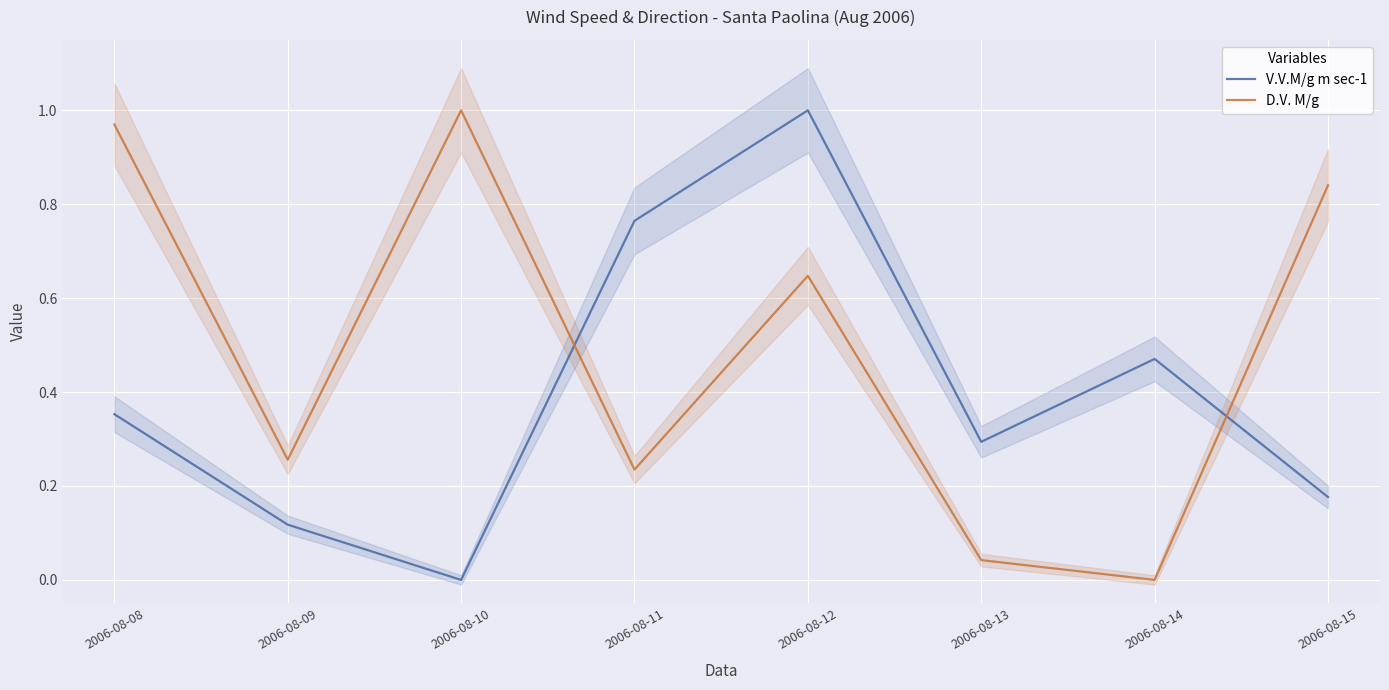

After their last crossing, which series has the higher values: V.V.M/g m sec-1 or D.V. M/g?

D.V. M/g